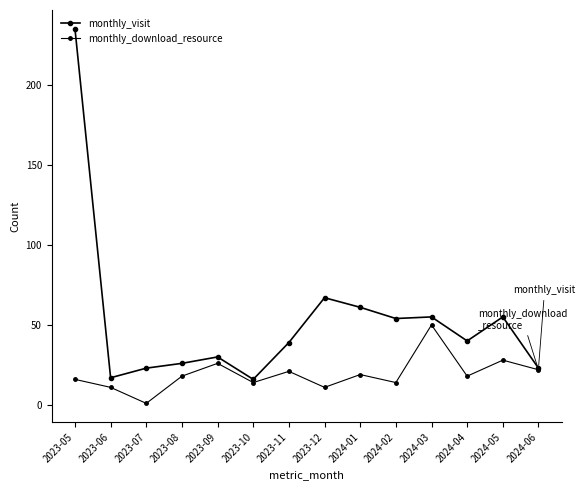

At which label does monthly_visit first exceed 40?

2023-05